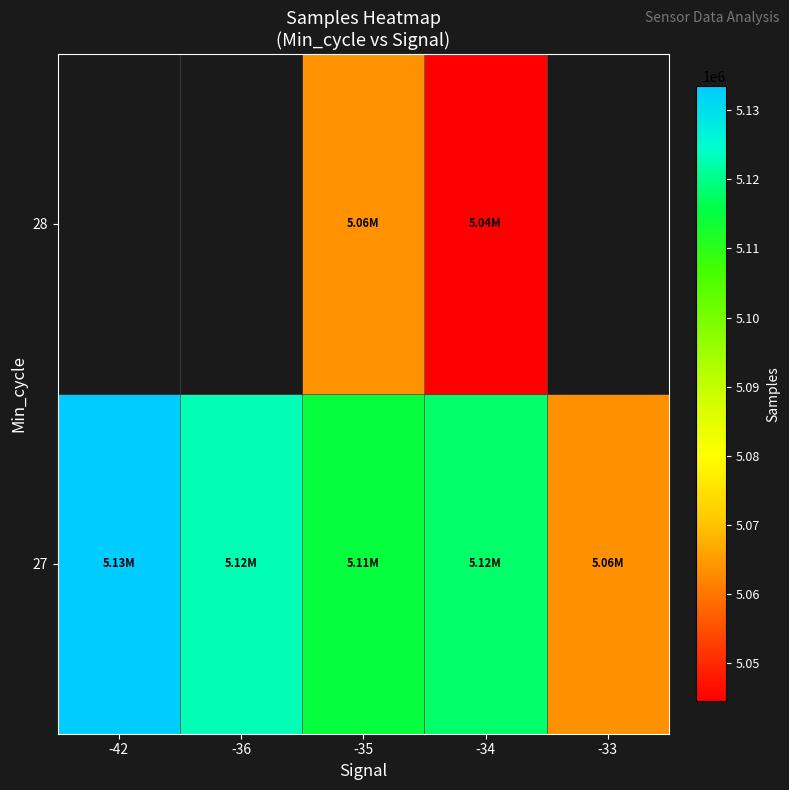

List the labels in order of 27 value, largest first.

-42, -36, -34, -35, -33